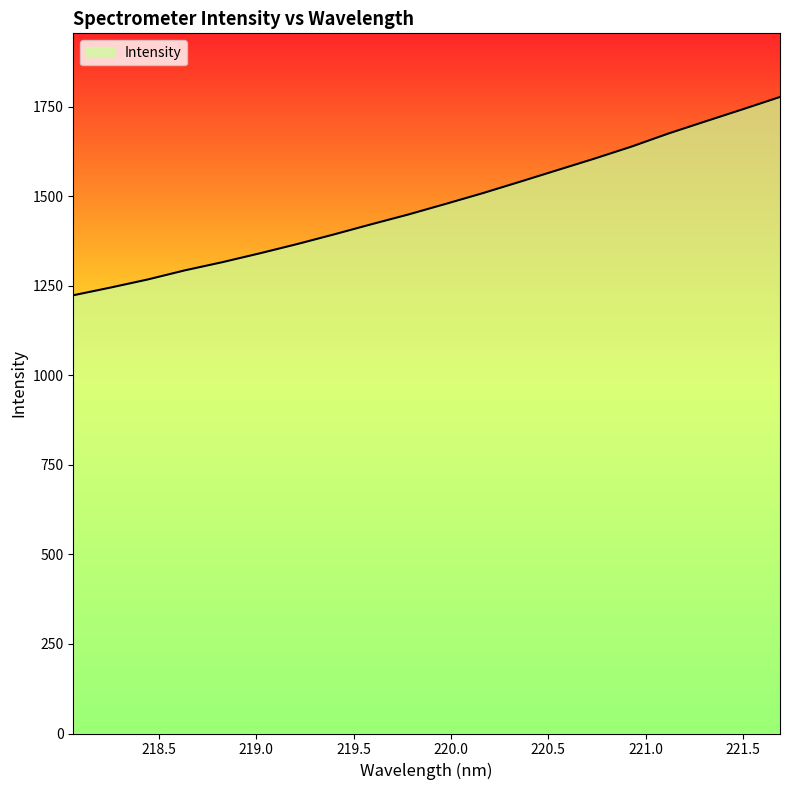

What is the minimum value shown in the chart?

1223.4